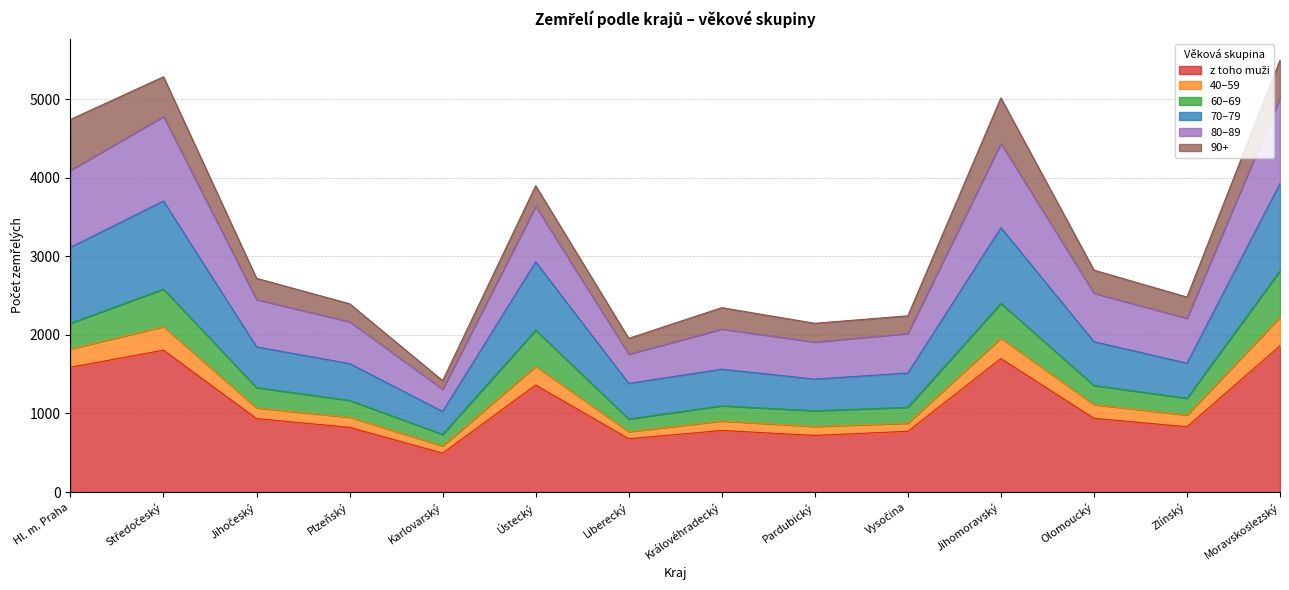

Does the chart display data point markers on the line(s)?

No